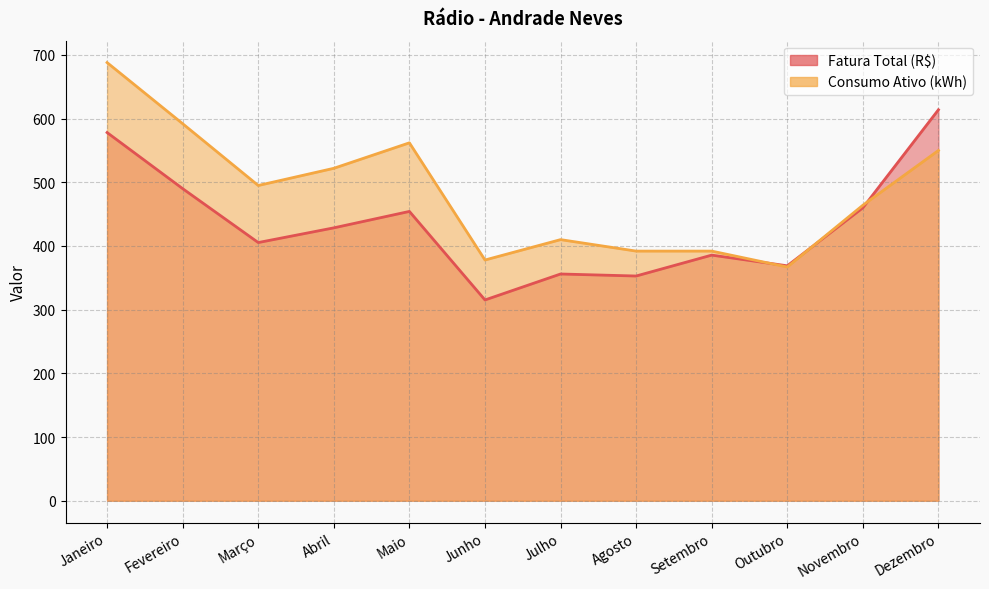

Between Fevereiro and Setembro, which is larger?

Fevereiro